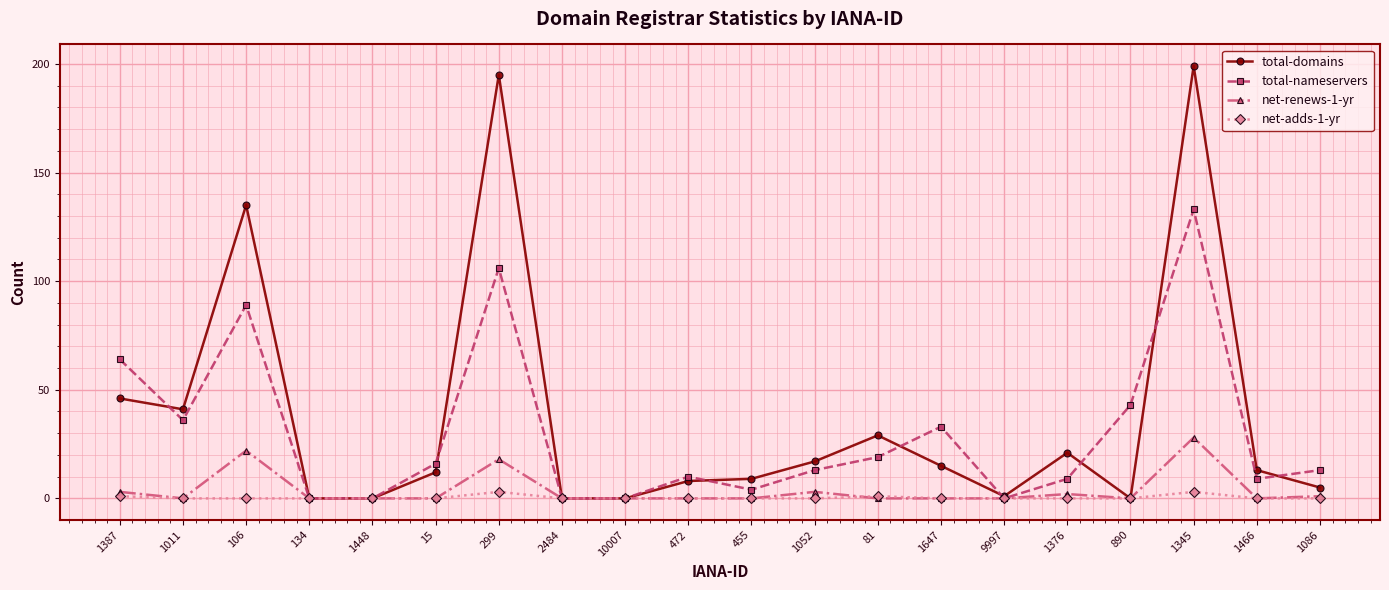

The total-nameservers series shows 0 at 9997. True or false?

True